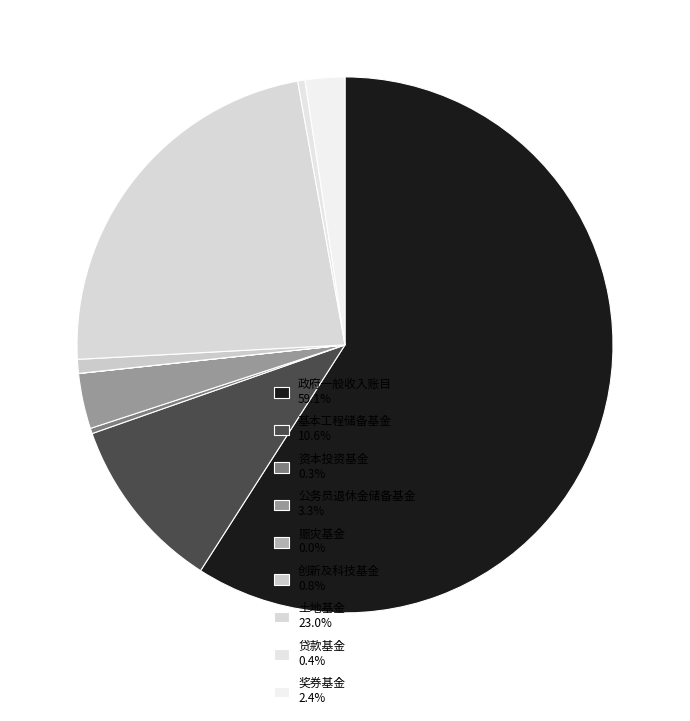

To the nearest percent, what is the average slice percentage?

11%